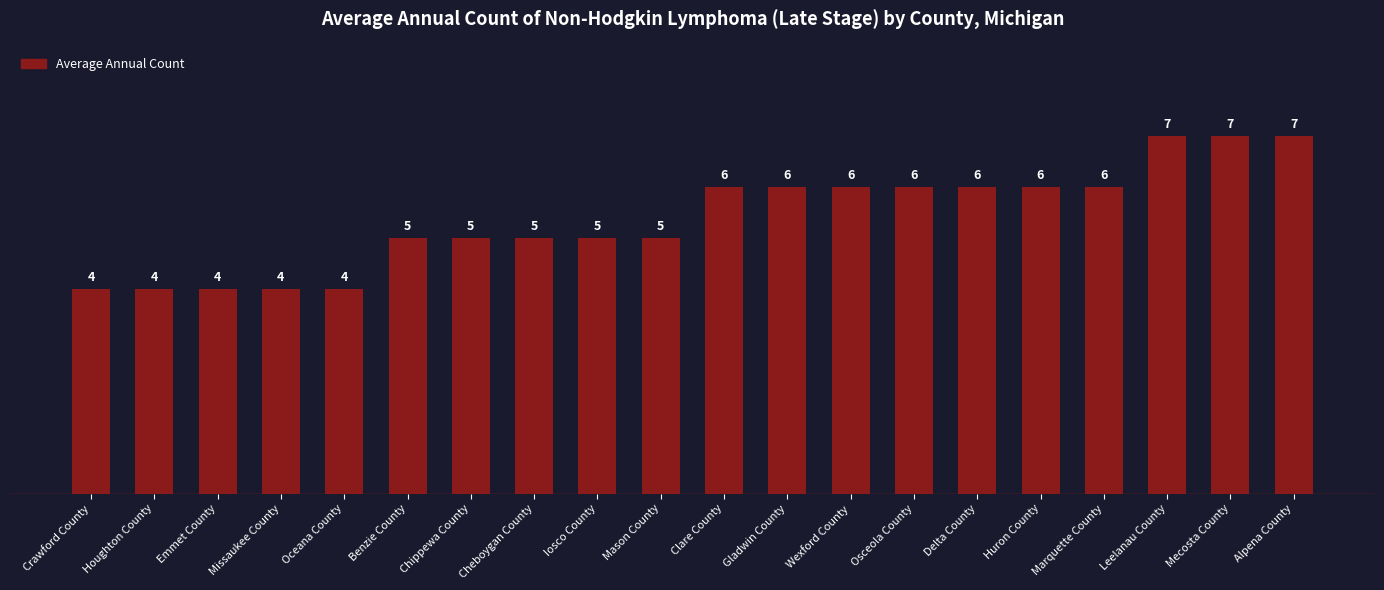

Reading left to right, list all the values displayed in this chart.

Crawford County=4	Houghton County=4	Emmet County=4	Missaukee County=4	Oceana County=4	Benzie County=5	Chippewa County=5	Cheboygan County=5	Iosco County=5	Mason County=5	Clare County=6	Gladwin County=6	Wexford County=6	Osceola County=6	Delta County=6	Huron County=6	Marquette County=6	Leelanau County=7	Mecosta County=7	Alpena County=7